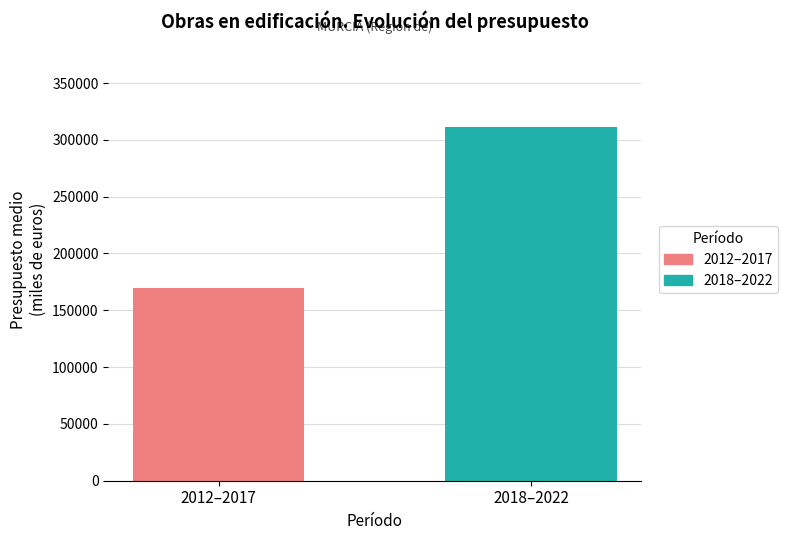

Rank the series by their average value, from lowest to highest.

2012–2017, 2018–2022